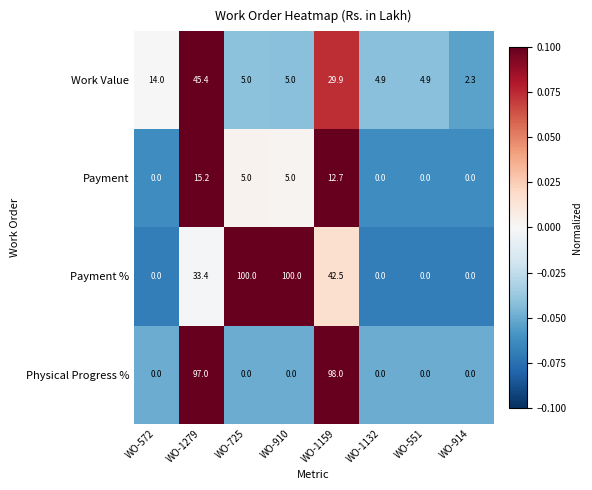

True or false: Work Value has a value of 7.3 at WO-725.

False